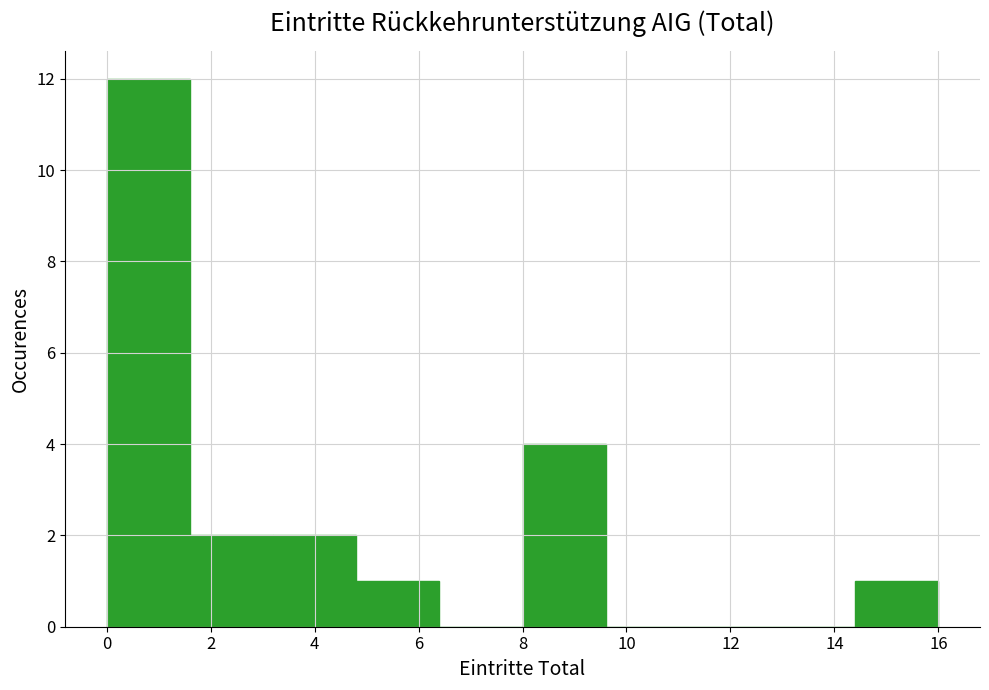

Reading left to right, list every bar in this chart as the range it spans on the x-axis followed by its height. The values are not printed on the chart, so give them approximately, as read against the axis.

0.0 to 1.6: 12
1.6 to 3.2: 2
3.2 to 4.8: 2
4.8 to 6.4: 1
6.4 to 8.0: 0
8.0 to 9.6: 4
9.6 to 11.2: 0
11.2 to 12.8: 0
12.8 to 14.4: 0
14.4 to 16.0: 1